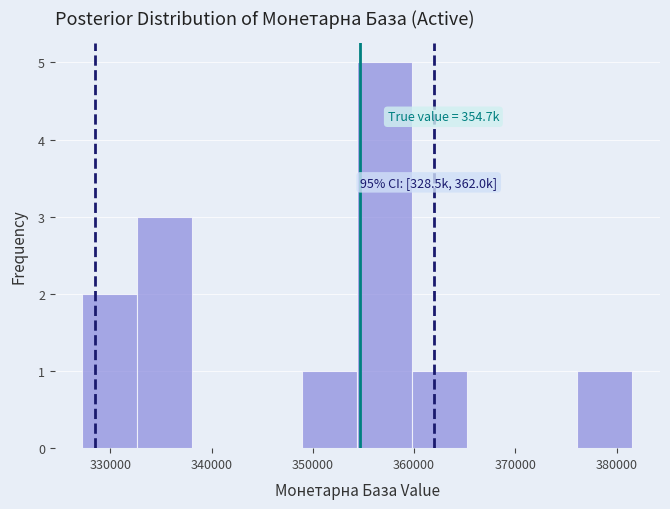

Over which range of the x-axis is the bar tallest?

354000 to 360000